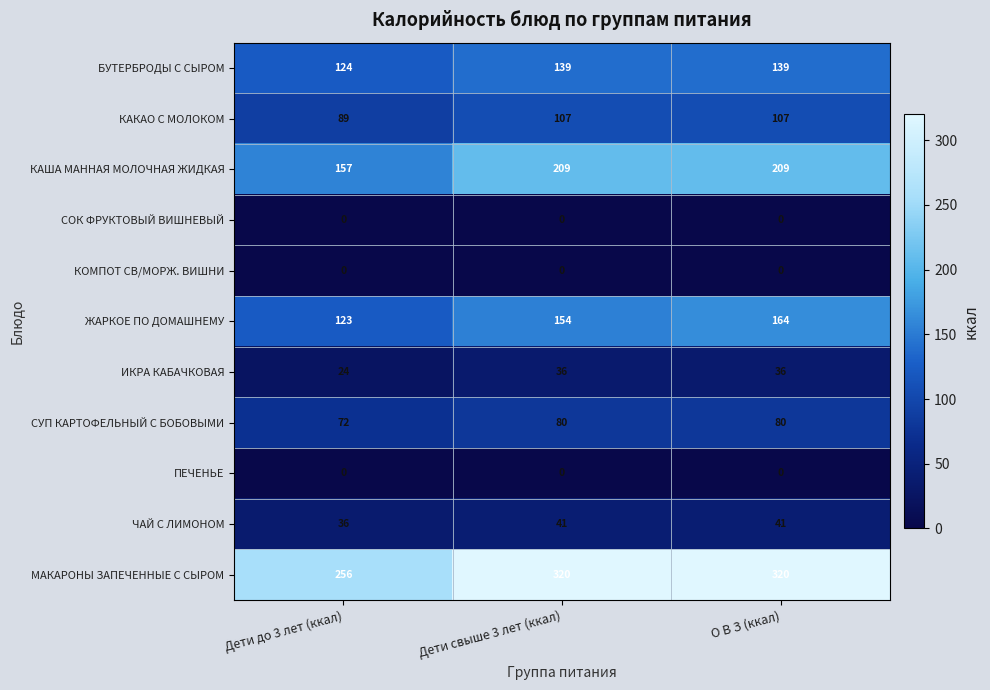

What is the spread (max minus min) of values at Дети до 3 лет (ккал)?

256